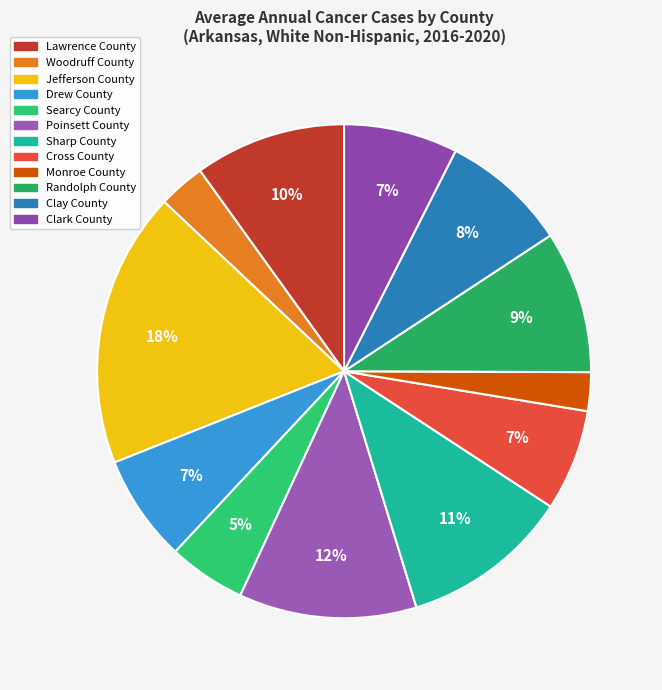

The Monroe County slice represents 16% of the pie. True or false?

False